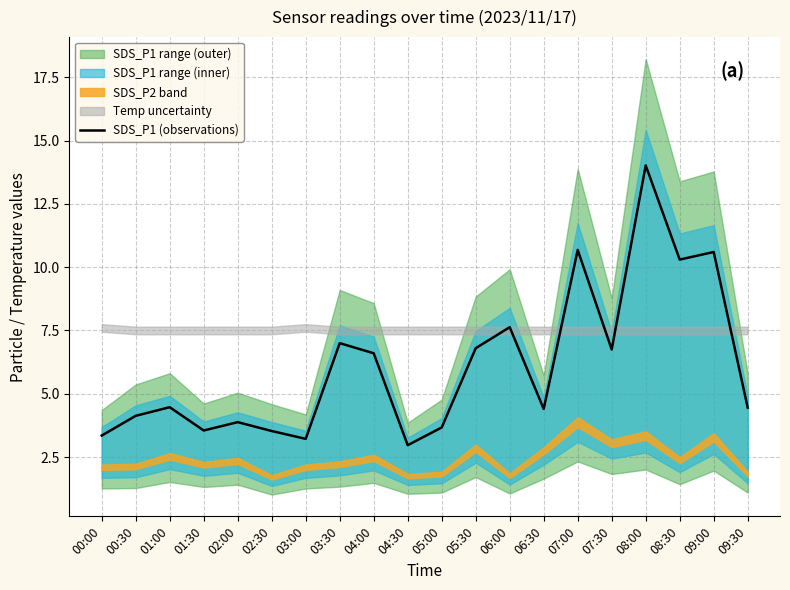

Approximately how many times larger is the value at 02:30 compared to 09:30?

0.8